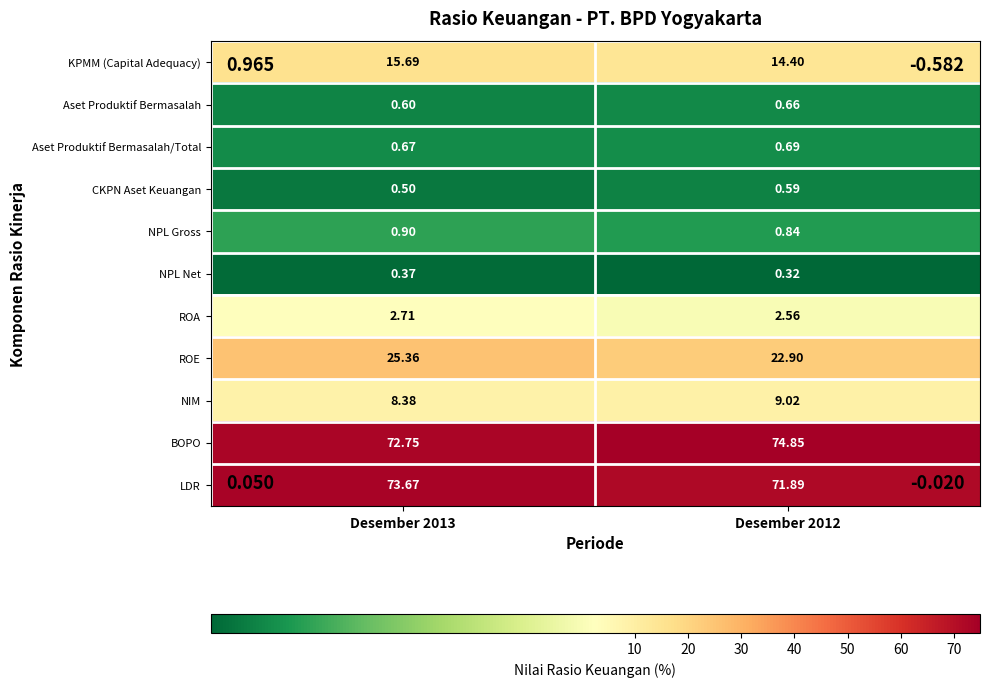

Between Desember 2013 and Desember 2012, which series saw the biggest shift?

ROE